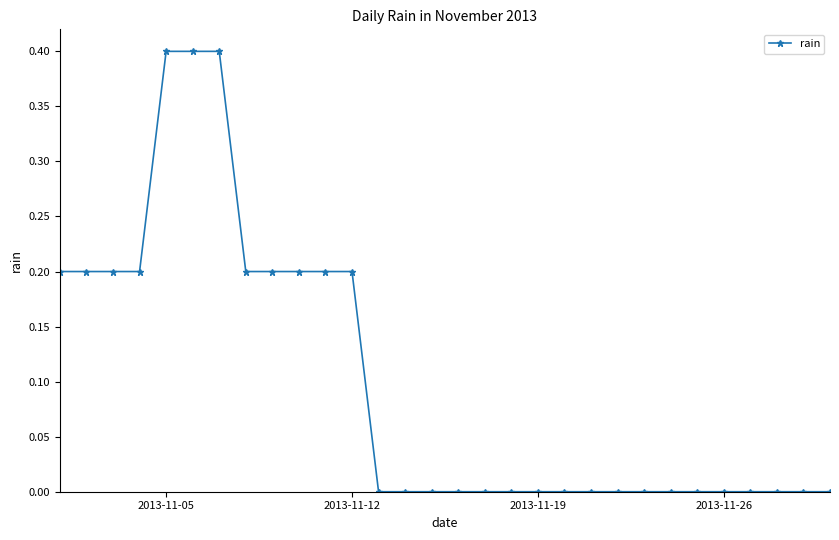

What is the maximum value shown in the chart?

0.4